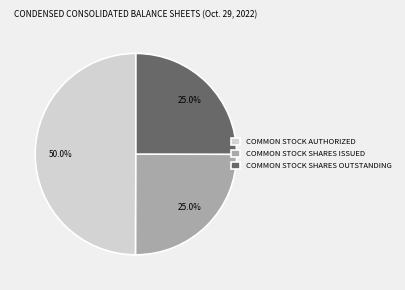

To the nearest percent, what is the average slice percentage?

33%